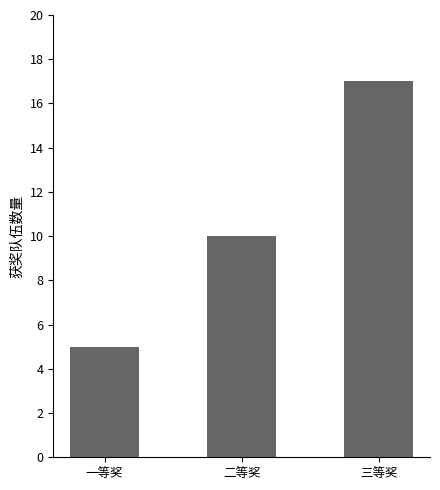

What is the difference between the values at 一等奖 and 二等奖?

5